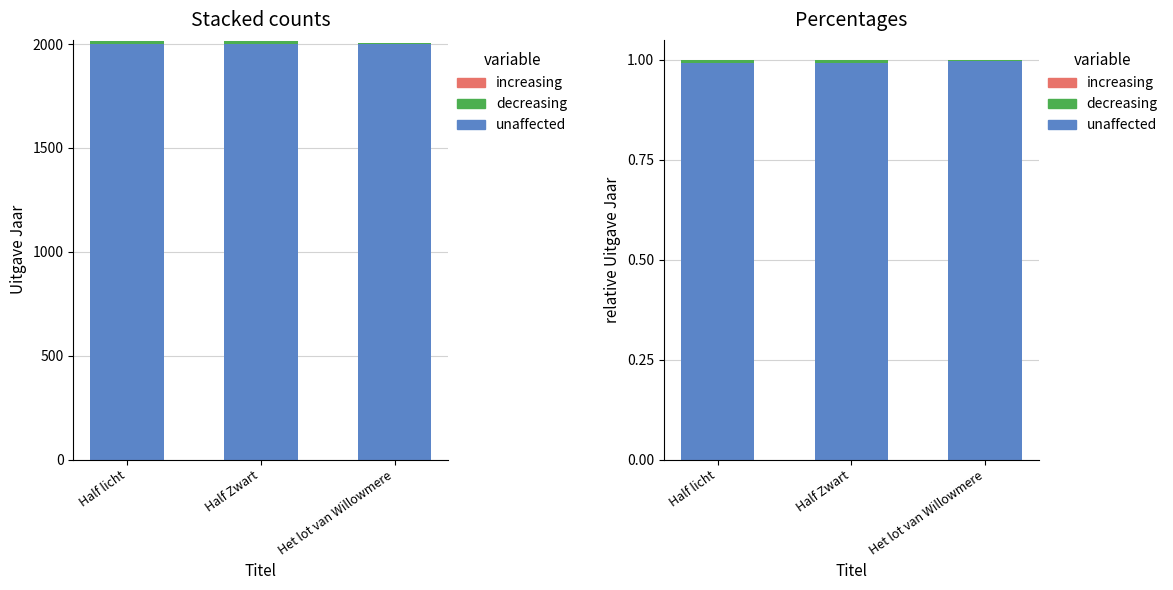

Which series changed the most between Half licht and Half Zwart?

increasing